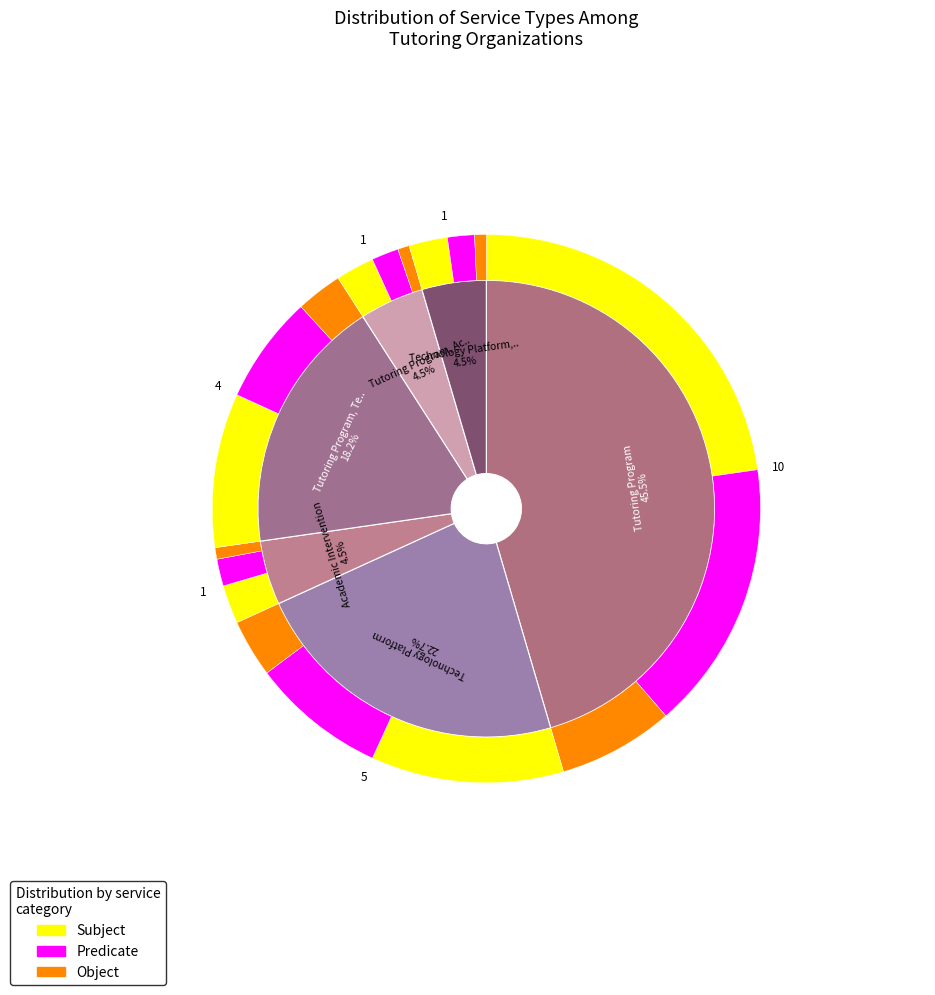

What percentage is the Academic Intervention slice, to the nearest percent?

5%